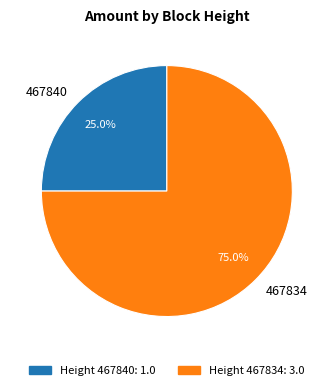

Between 467840 and 467834, which is larger?

467834